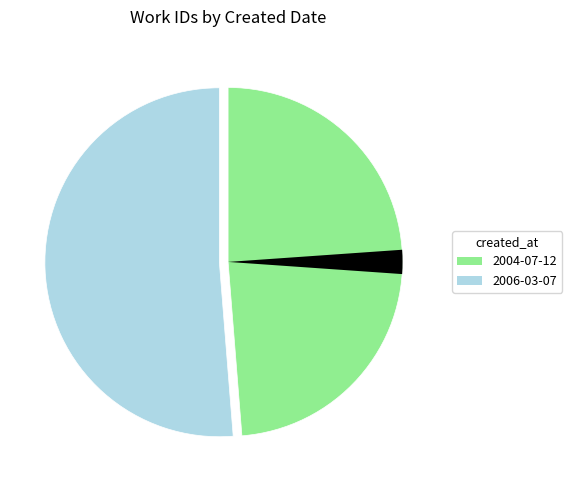

To the nearest percent, what portion does 2006-03-07 represent?

51%